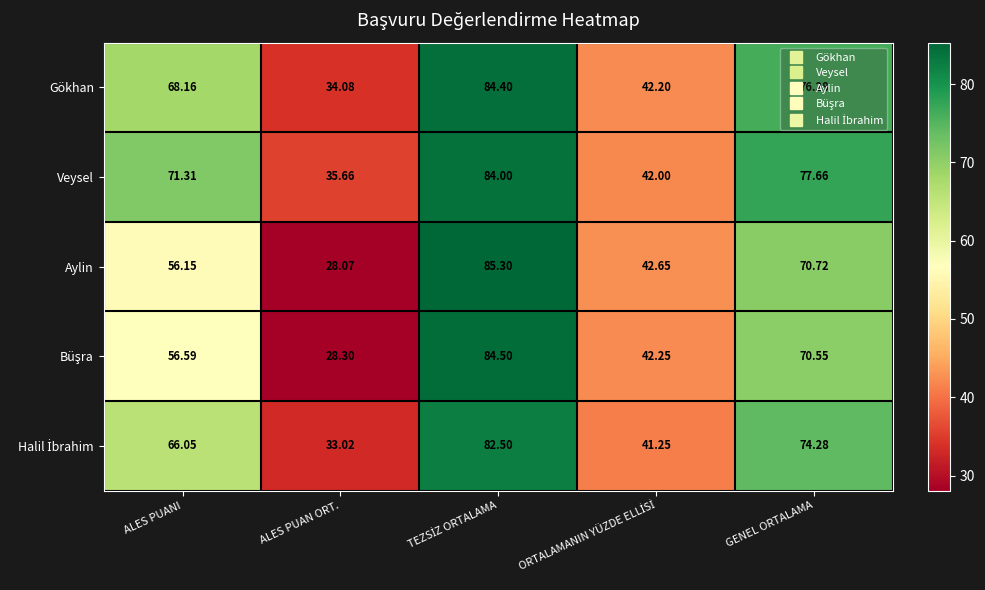

At which label is Aylin closest to 56?

ALES PUANI